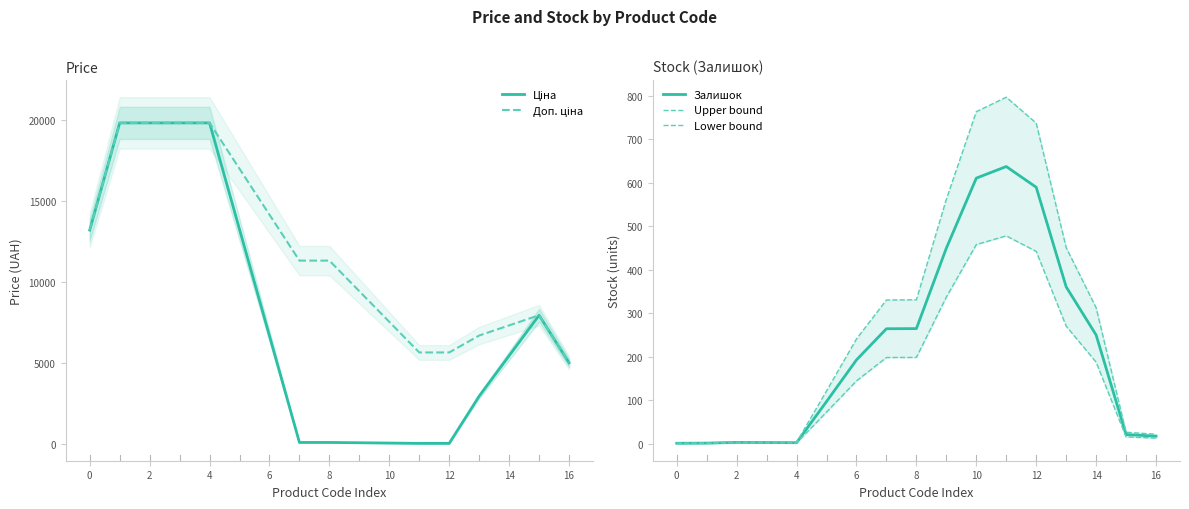

Reading left to right, what are all the values shown in this chart?

Ціна: 13220.7	19831.1	19831.1	19831.1	19831.1	13258.5	6685.9	113.3	113.3	94.5	75.6	56.7	56.7	2970.3	5466.7	7963.1	5030.6
Доп. ціна: 13220.7	19831.1	19831.1	19831.1	19831.1	16998.7	14166.4	11334.0	11334.0	9445.0	7556.0	5667.0	5667.0	6710.5	7336.8	7963.1	5030.6
Залишок: 1.3	1.7	3.3	3.0	2.7	97.3	193.0	264.7	265.0	450.0	611.0	637.7	590.0	361.0	250.3	21.3	17.7
Upper bound: 1.7	2.1	4.2	3.8	3.3	121.7	241.2	330.8	331.2	562.5	763.7	797.1	737.5	451.2	312.9	26.7	22.1
Lower bound: 1.0	1.2	2.5	2.2	2.0	73.0	144.8	198.5	198.8	337.5	458.2	478.2	442.5	270.8	187.8	16.0	13.2